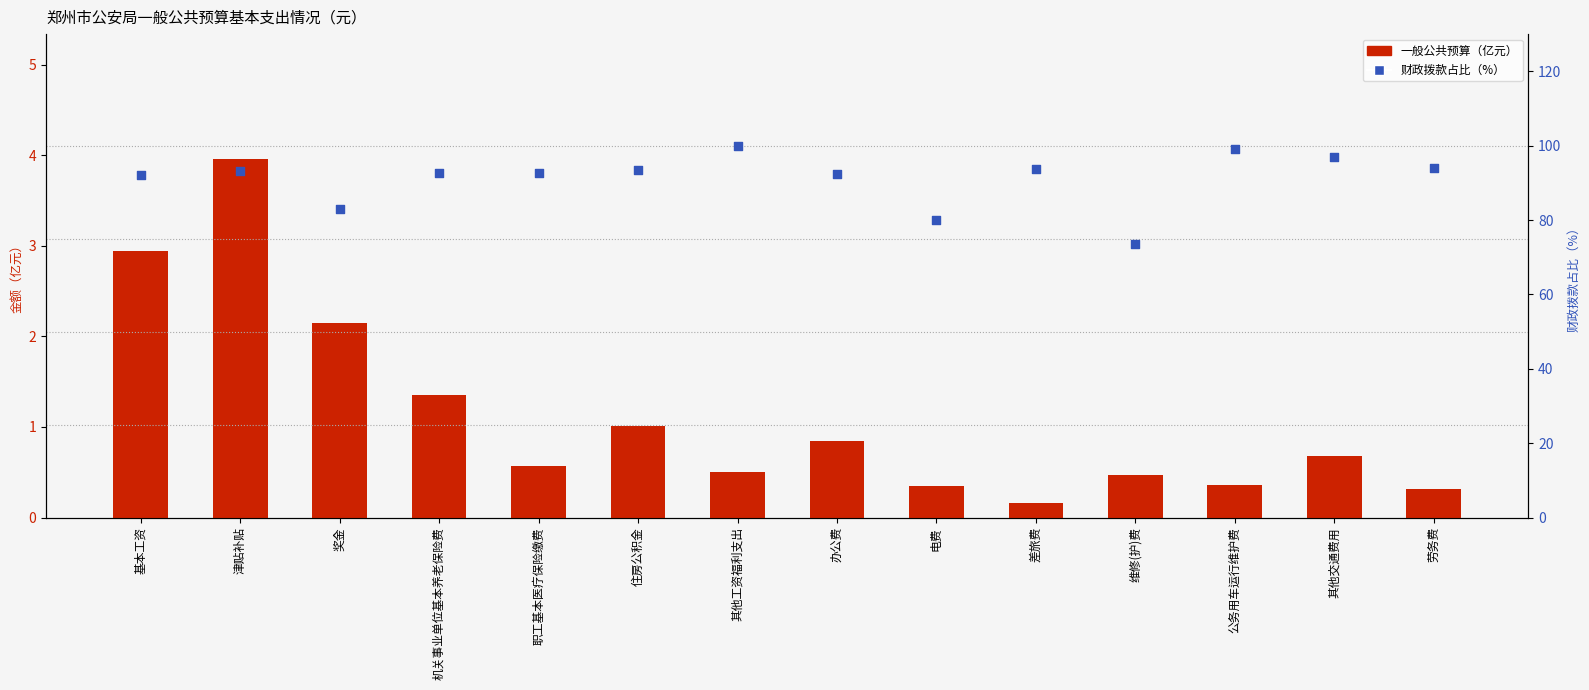

At how many categories does at least one series exceed 51?

14